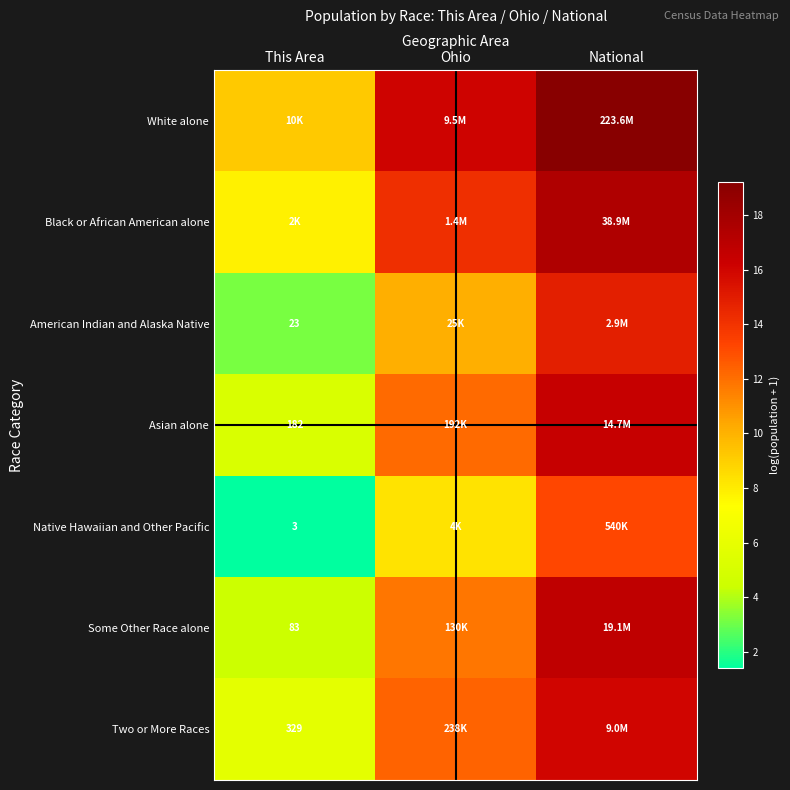

Is the value of Asian alone at This Area greater than the value of Native Hawaiian and Other Pacific at This Area?

Yes